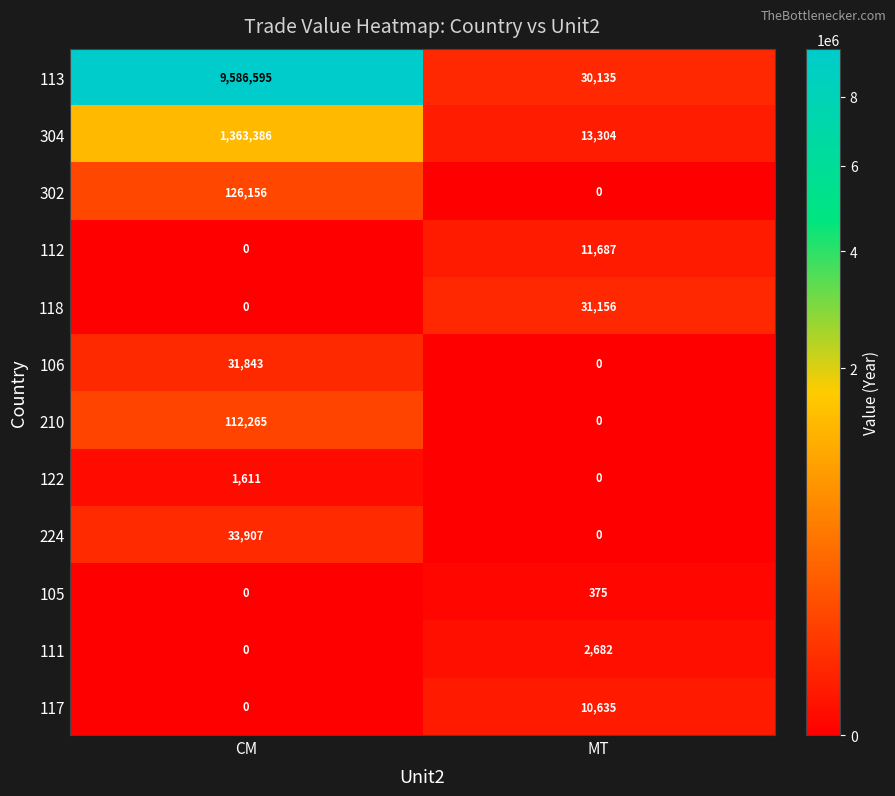

What is the difference between the 302 values at CM and MT?

126156